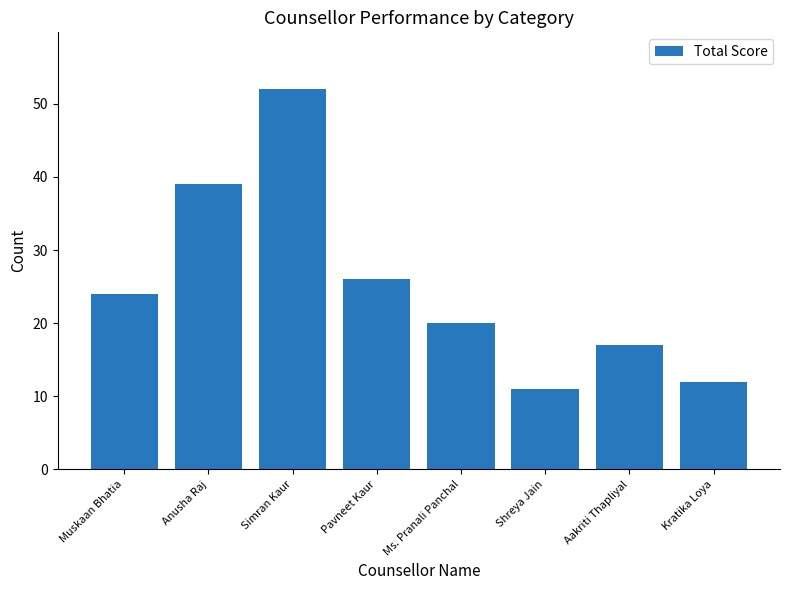

The chart shows a value of 11 at Shreya Jain. True or false?

True